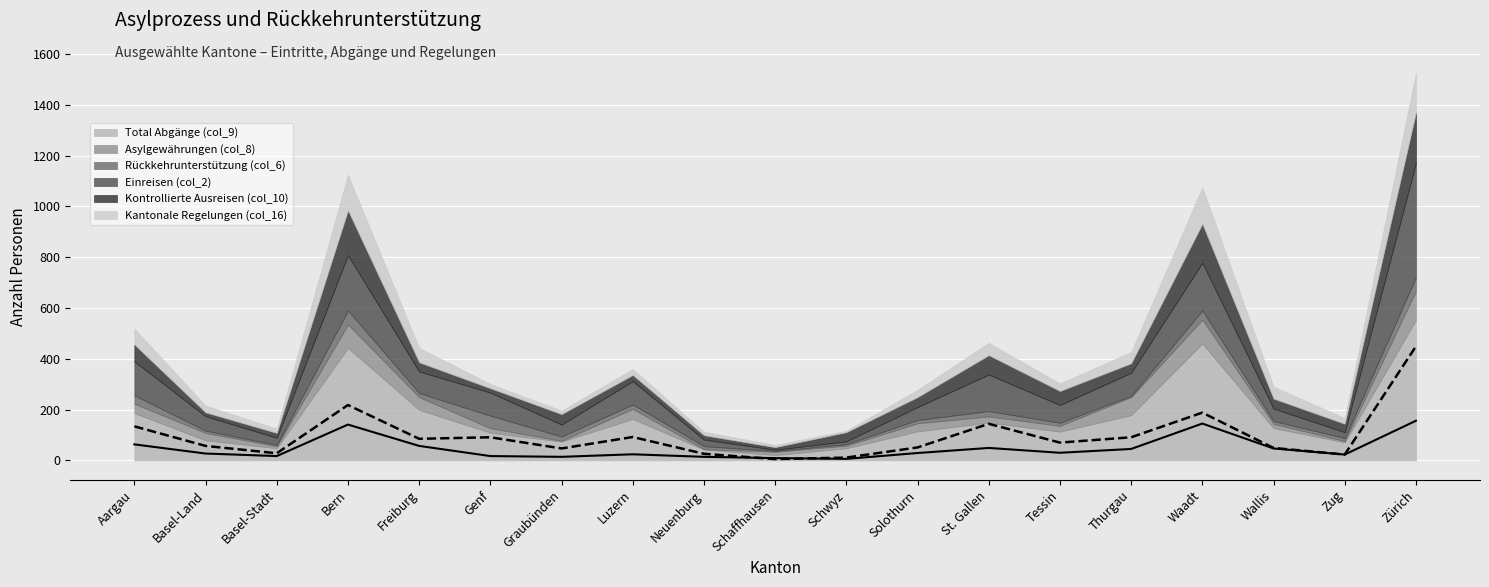

What is the difference between the highest and lowest values at Freiburg?

183